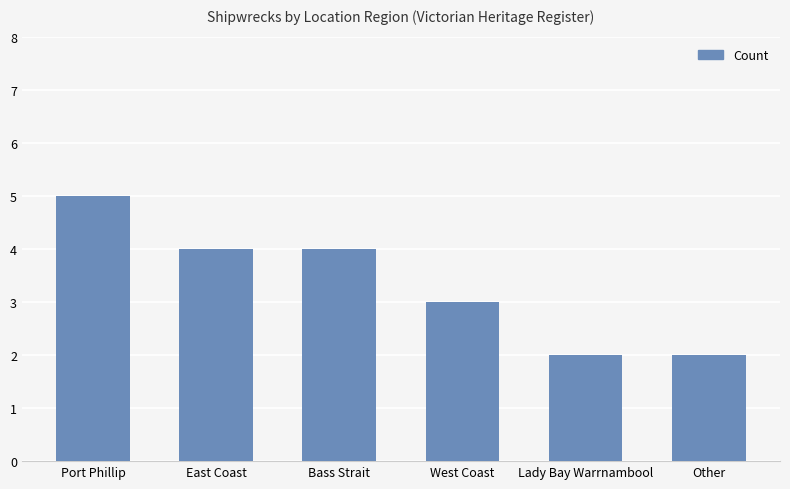

Reading right to left, list all the values displayed in this chart.

Other=2	Lady Bay Warrnambool=2	West Coast=3	Bass Strait=4	East Coast=4	Port Phillip=5